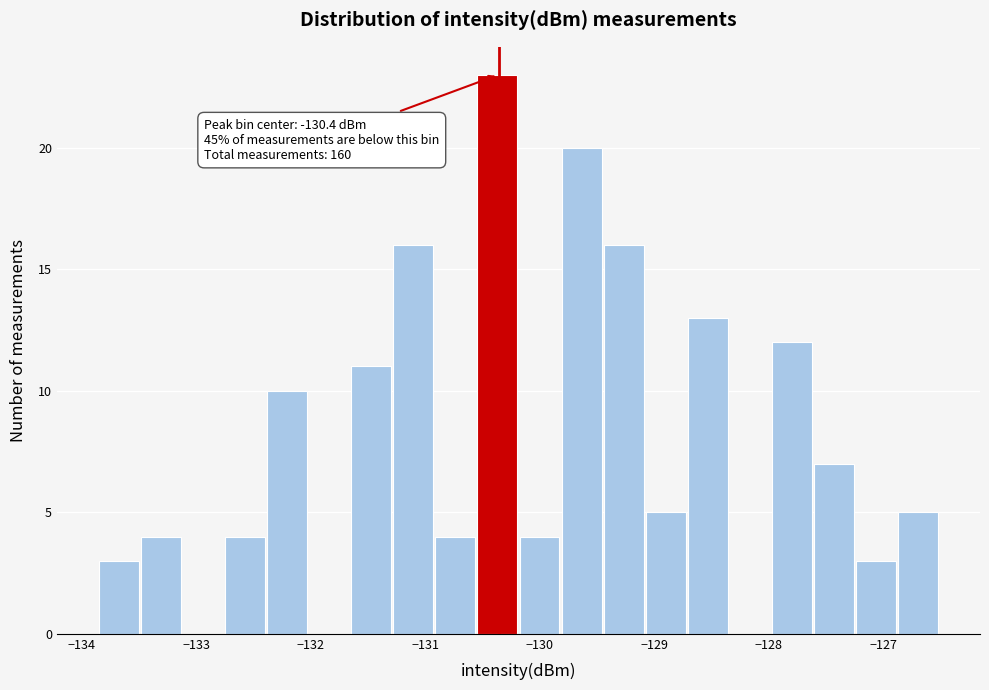

Read against the x-axis, roughly where is the centre of the tallest bar?

-130.4